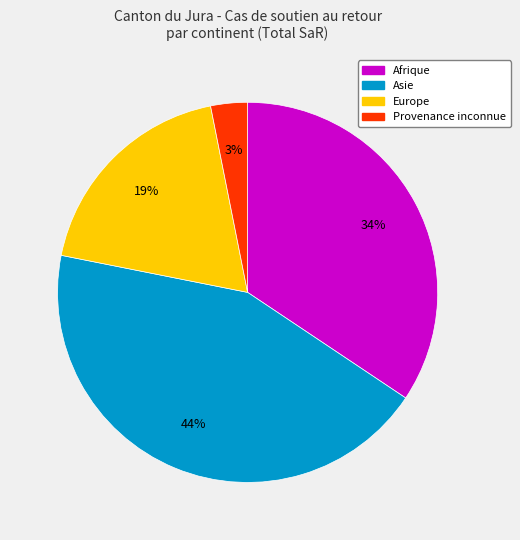

Do Afrique and Asie together represent more than half of the pie?

Yes